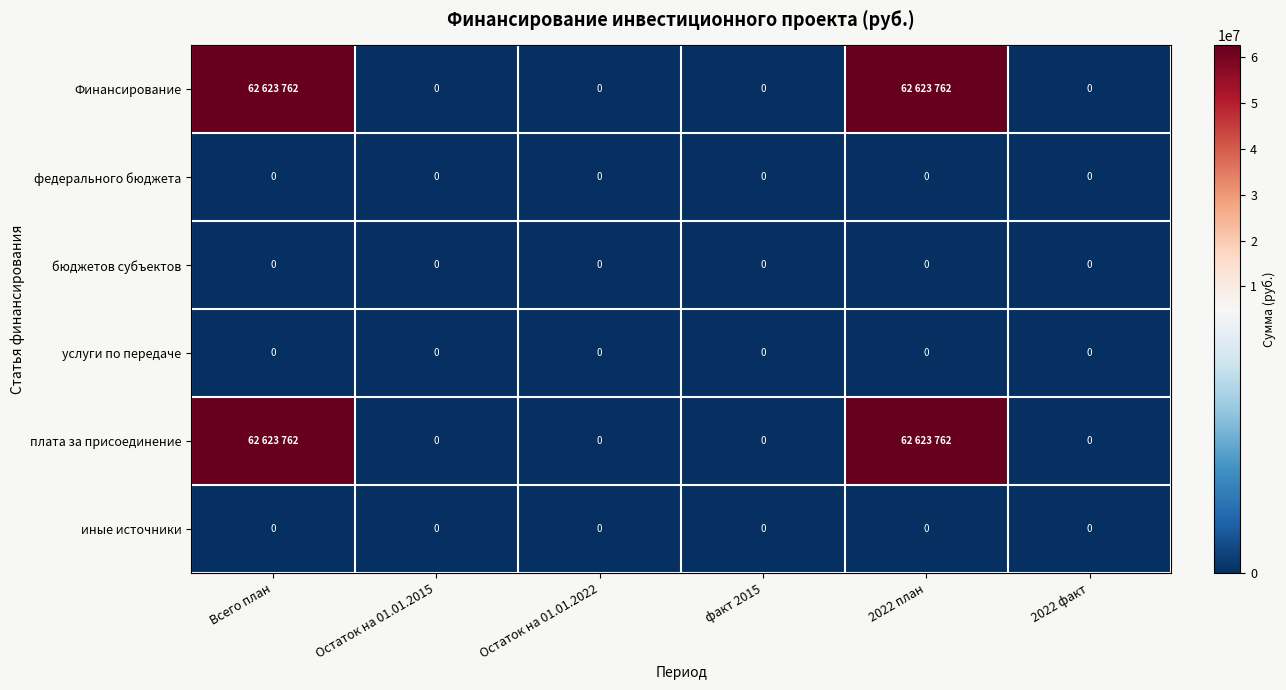

Is it true that иные источники equals 0 at Остаток на 01.01.2015?

True